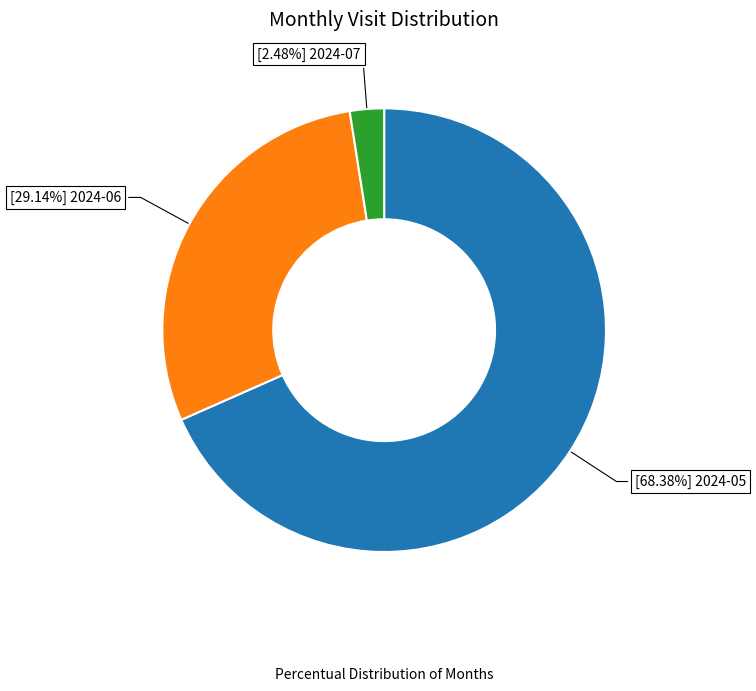

Does any single category account for the majority?

Yes